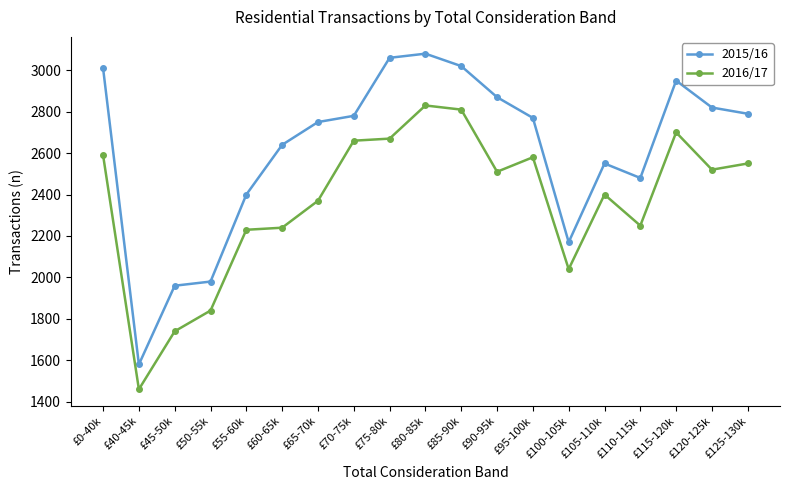

At which label does 2015/16 first exceed 2770?

£0-40k